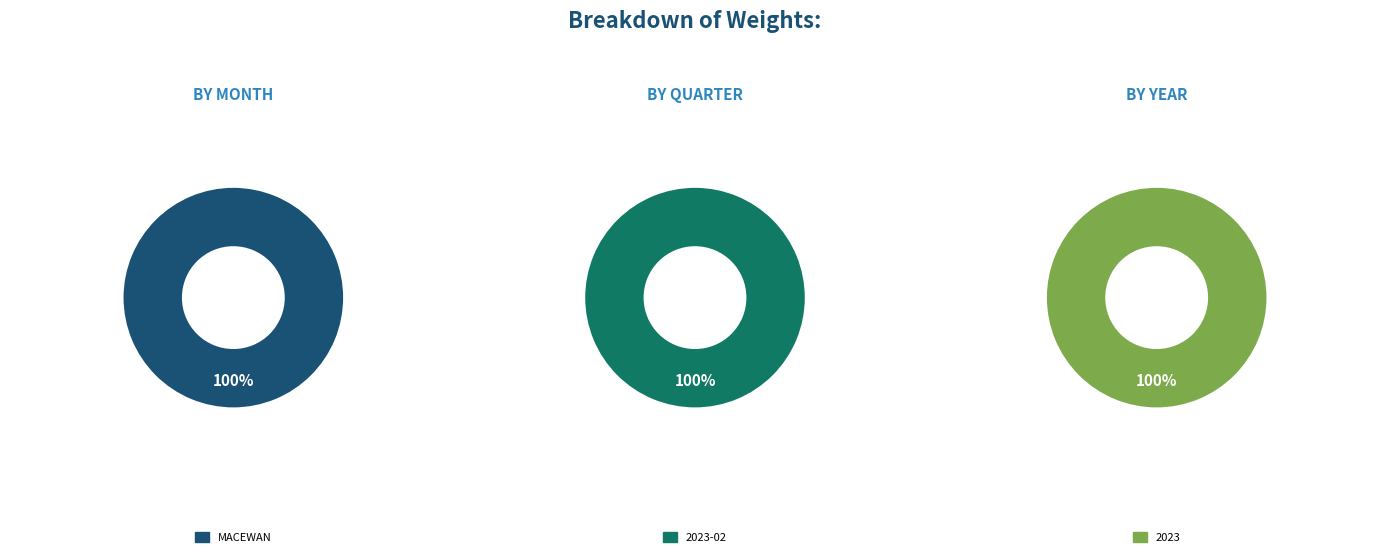

True or false: 2022-04 accounts for 0% of the total.

True